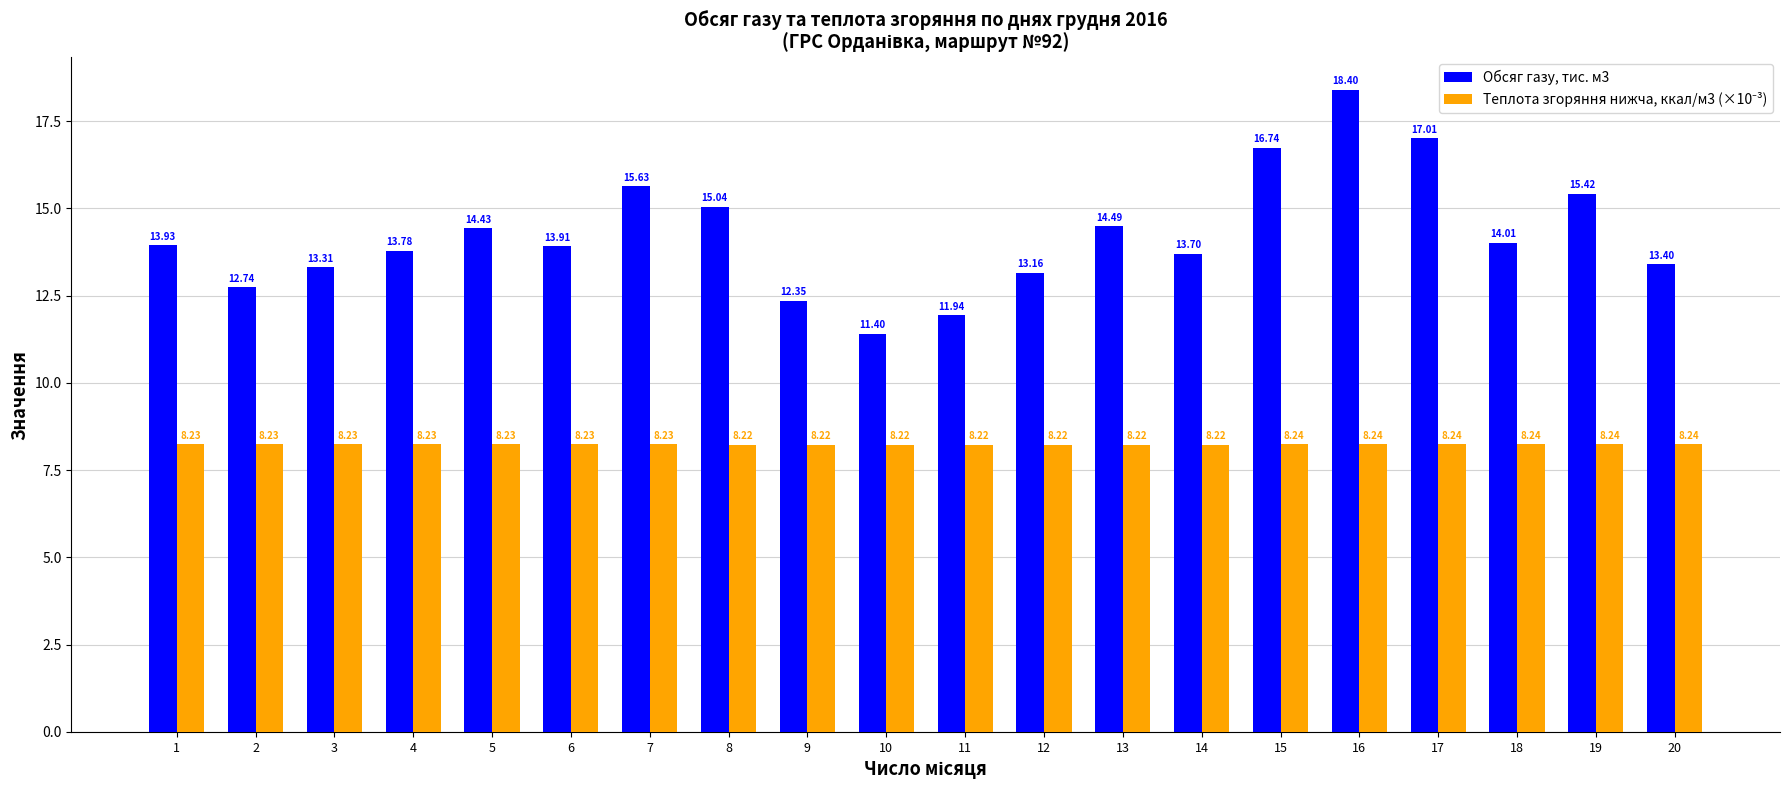

Which category has the highest value across all series?

16